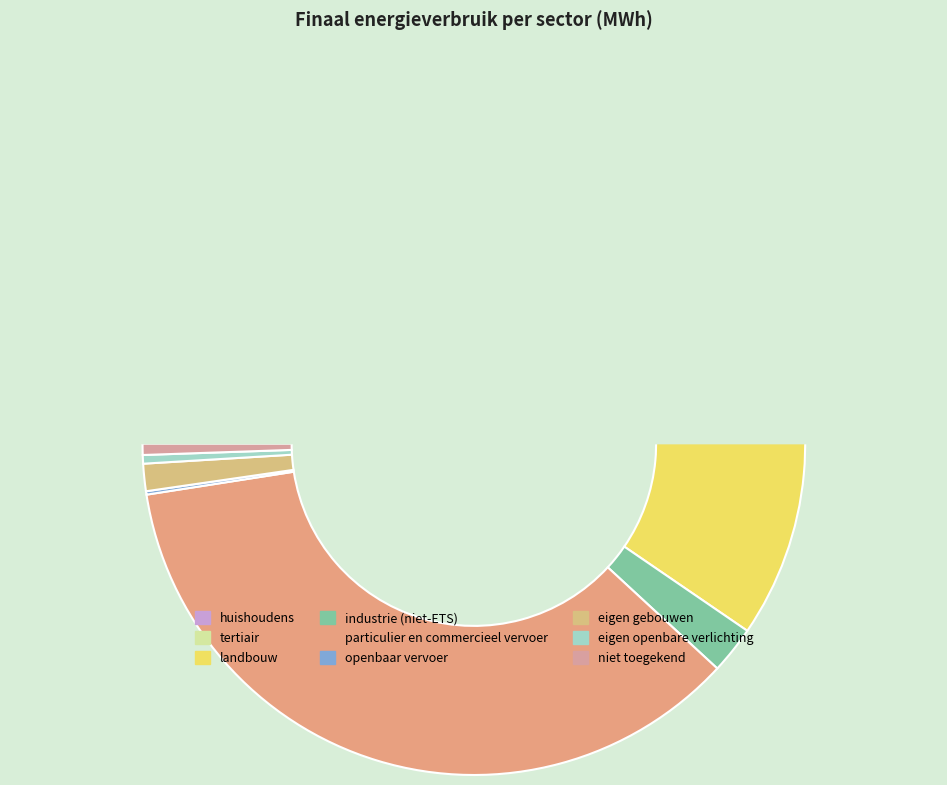

True or false: industrie (niet-ETS) accounts for 2% of the total.

True